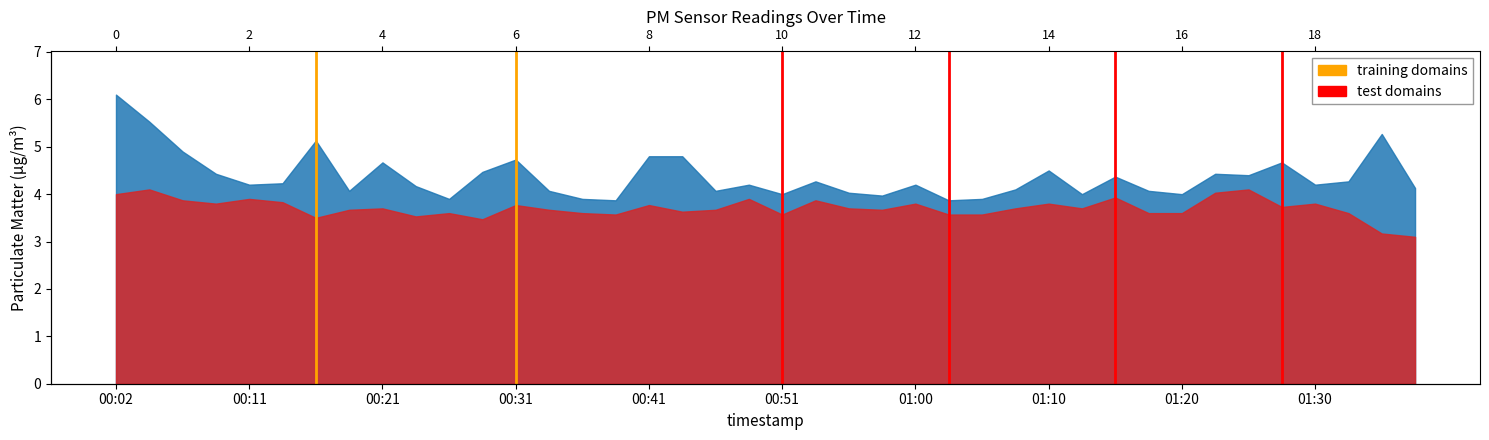

What is the sum of the training domains values at 00:11 and 00:02?

1